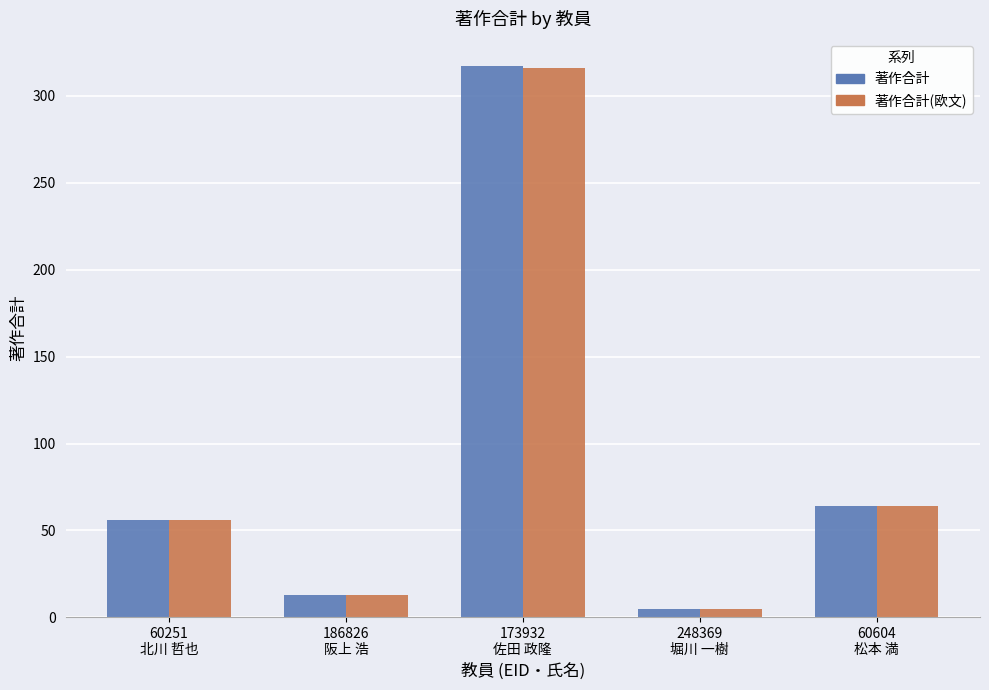

Which series has the widest spread of values?

著作合計